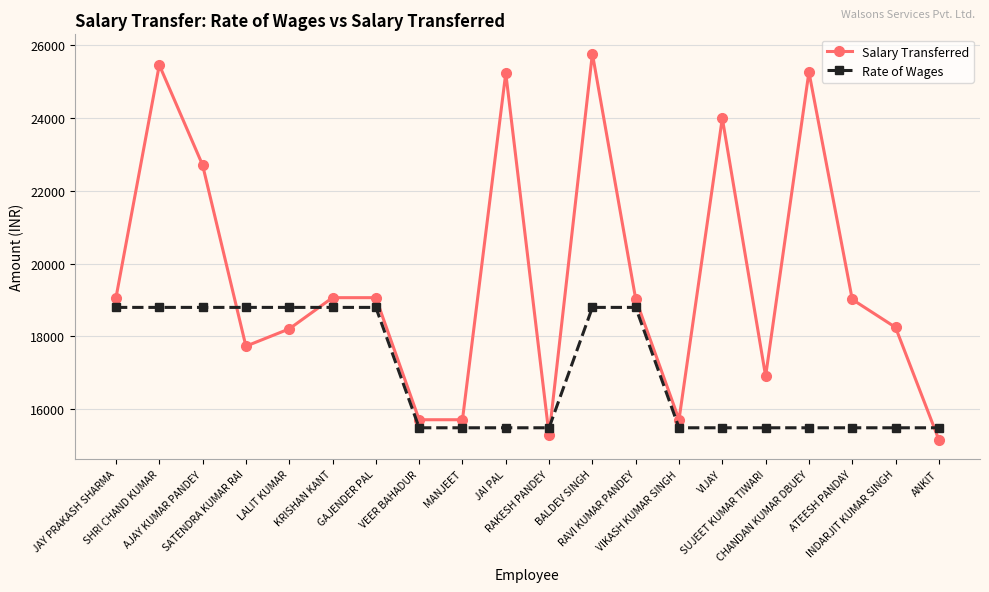

What is the value of the Rate of Wages point at the 19th from the left?

15492